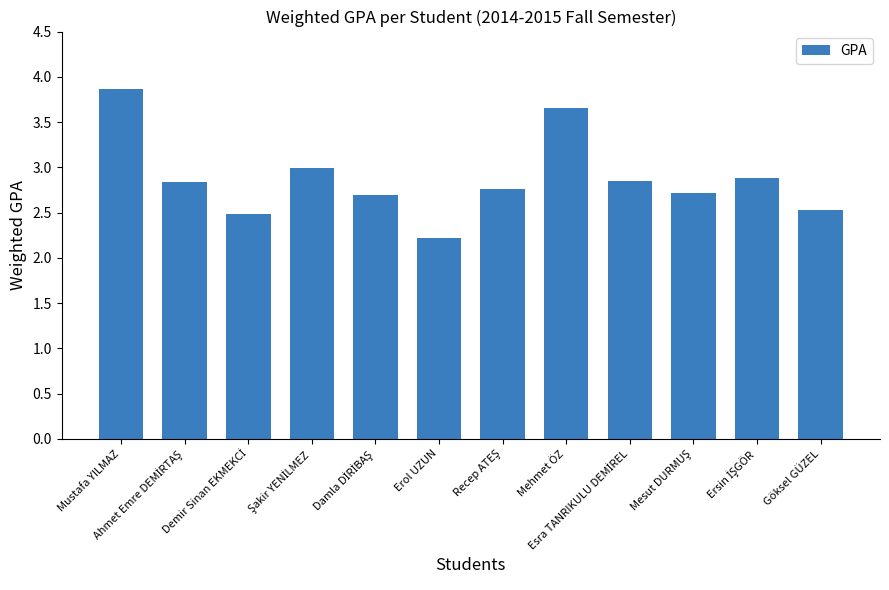

What is the sum of all values?

34.5